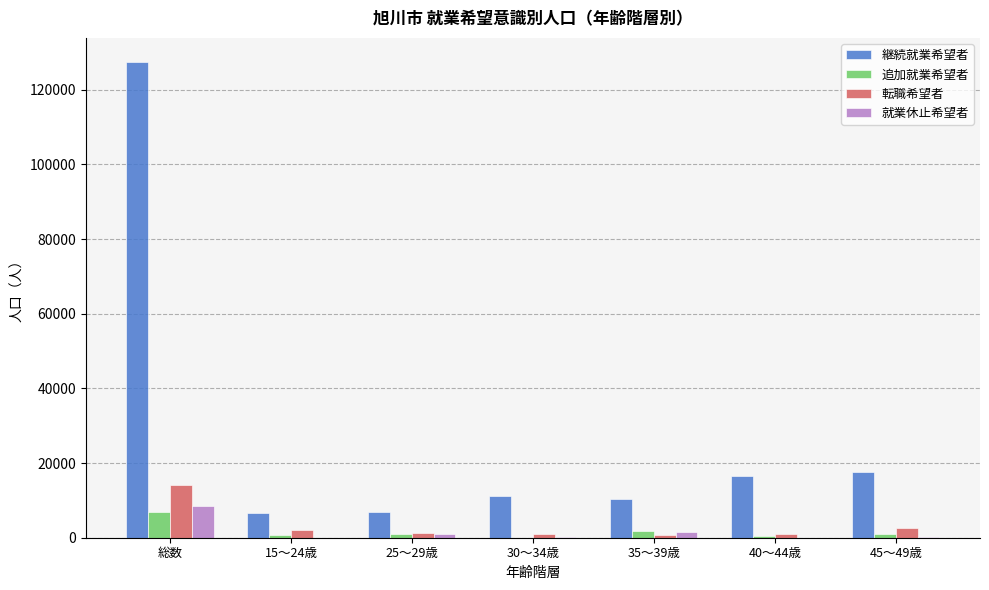

What is the maximum value shown in the chart?

127500